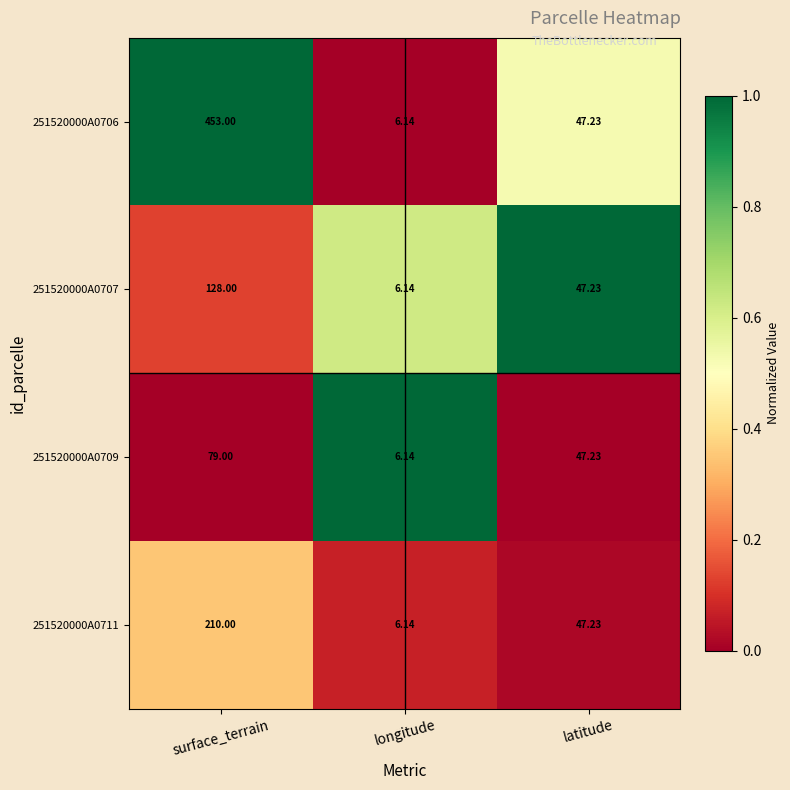

Rank the categories by 251520000A0707 value from lowest to highest.

longitude, latitude, surface_terrain